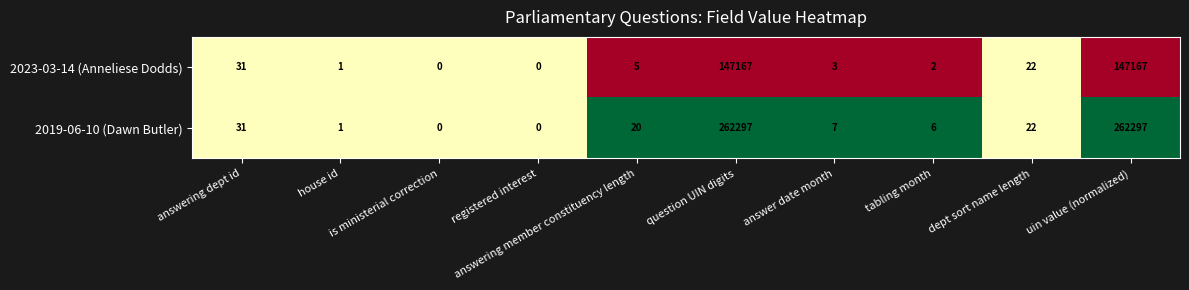

Count the number of data series in this chart.

2